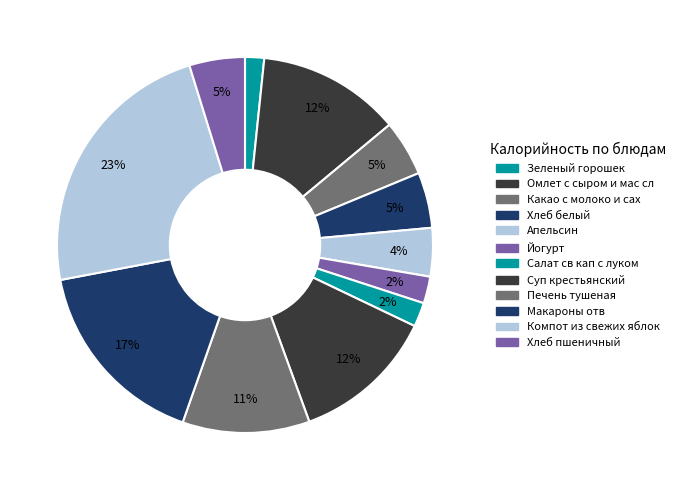

Approximately how many times larger is the value at Салат св кап с луком compared to Печень тушеная?

0.2